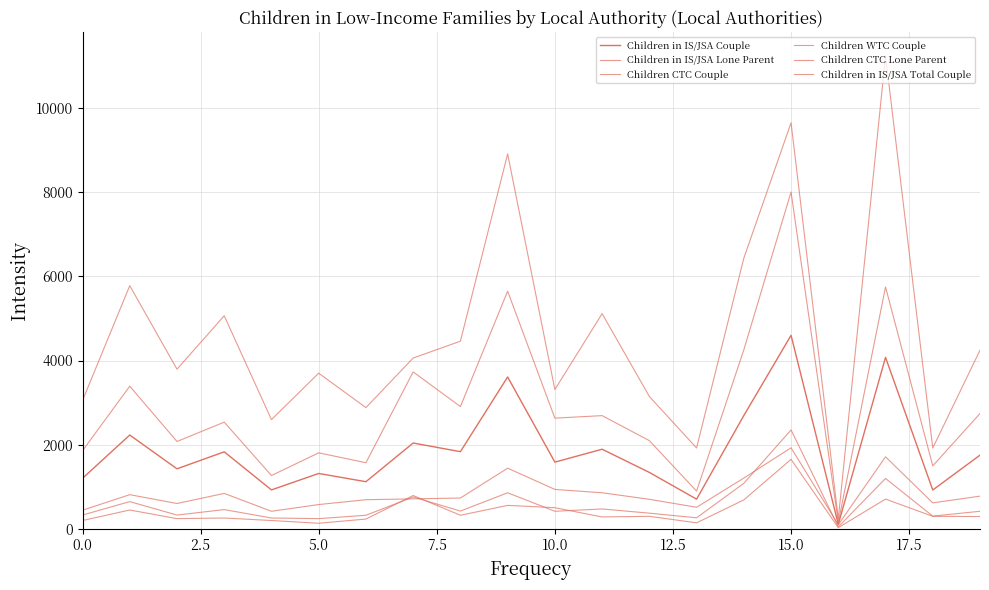

How many lines are shown in the chart?

6